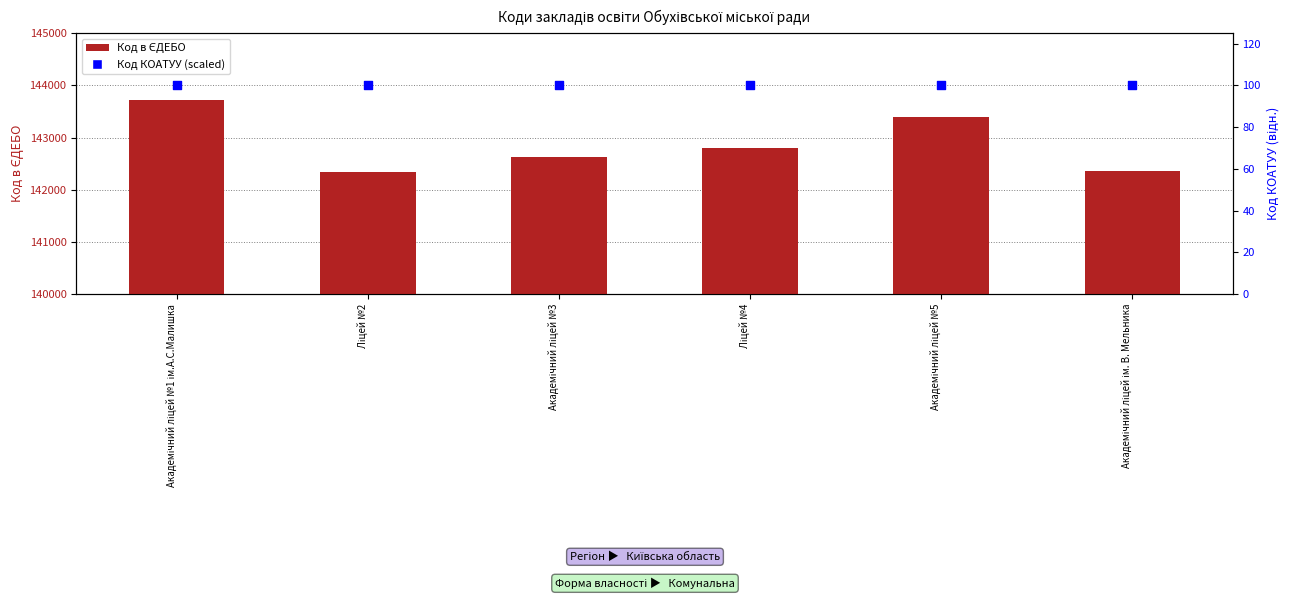

Which series has the largest Y range (max minus min)?

Код в ЄДЕБО